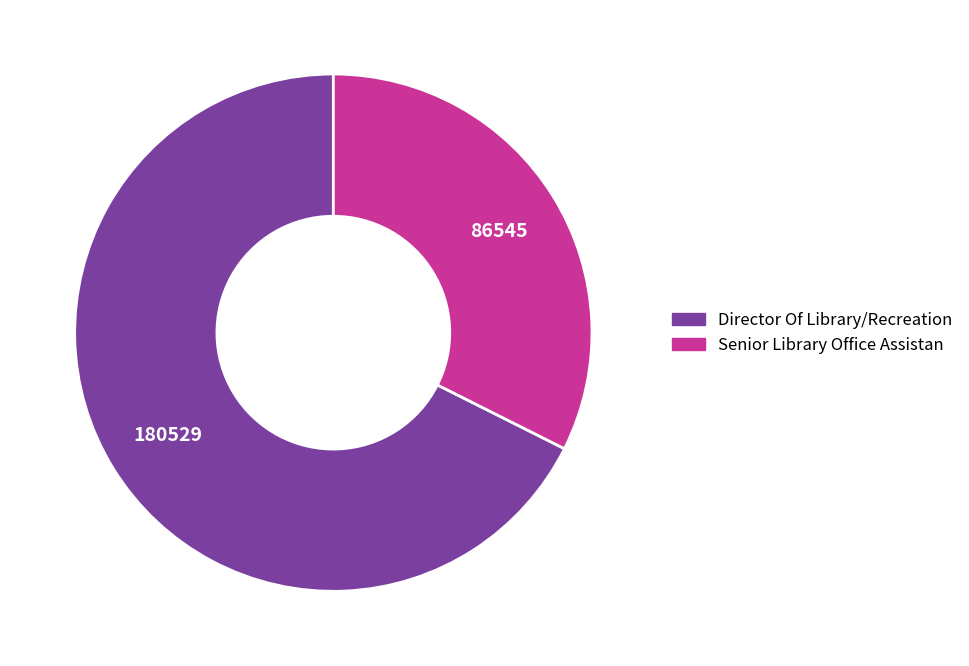

Do Senior Library Office Assistan and Director Of Library/Recreation together represent more than half of the pie?

Yes